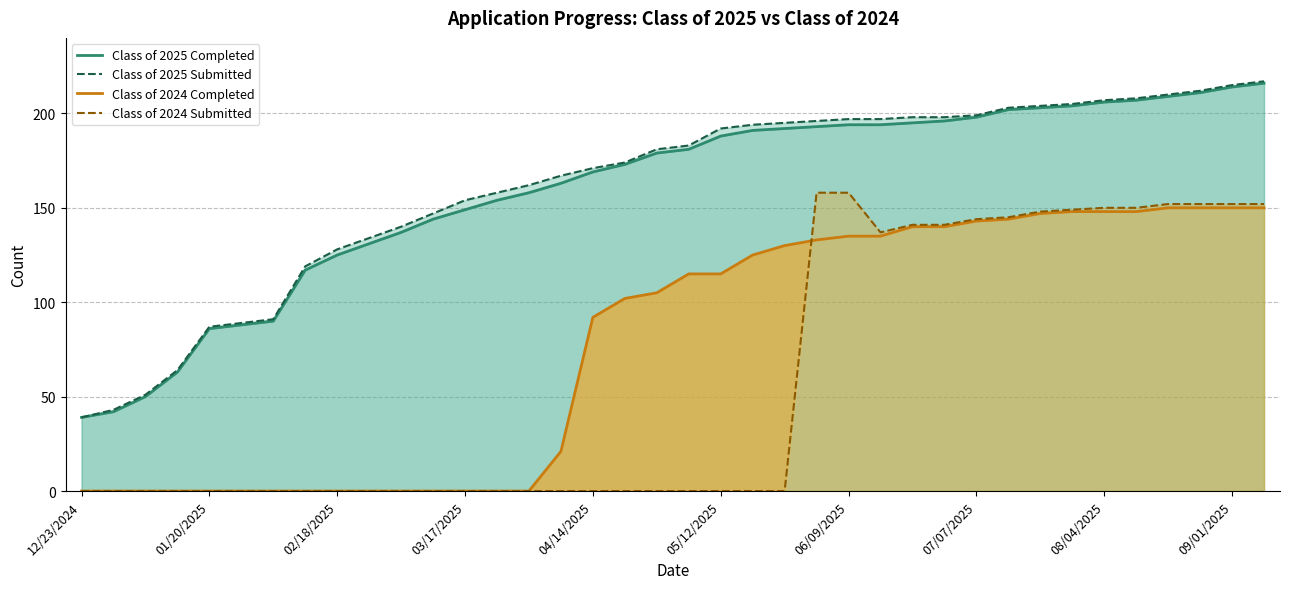

What is the value of the Class of 2024 Submitted point at the 27th from the left?

141